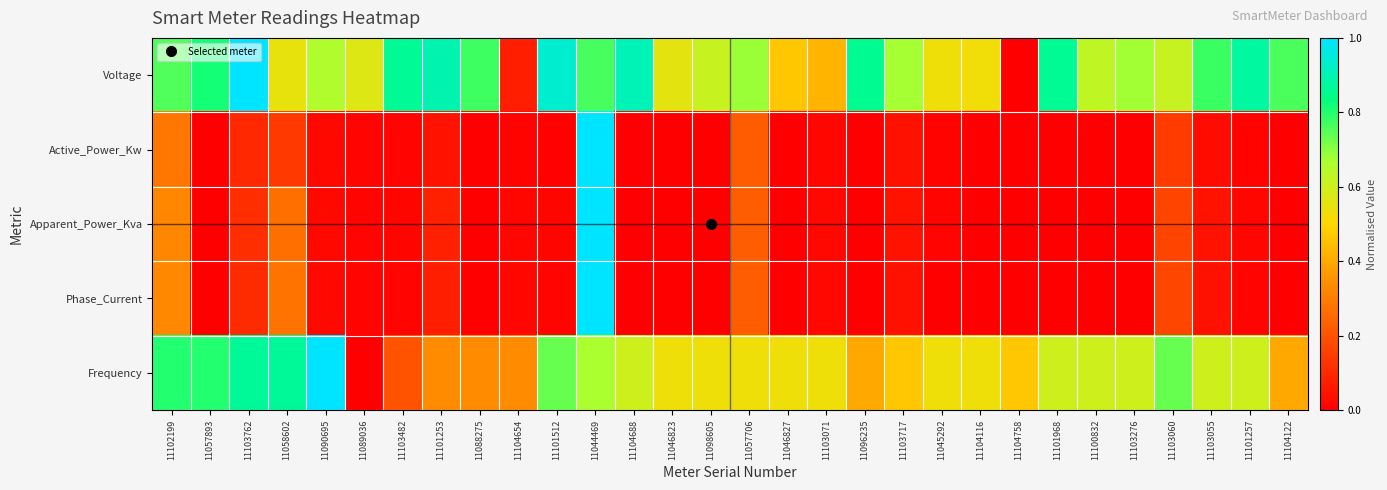

Which label corresponds to the smallest value in the chart?

11104758